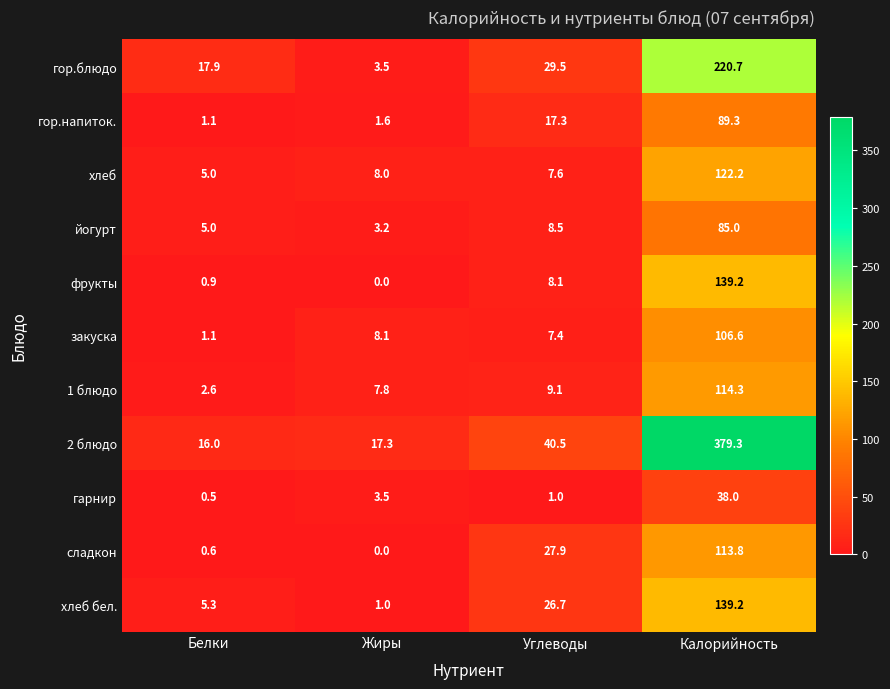

The value of фрукты at Углеводы is 11.1. True or false?

False